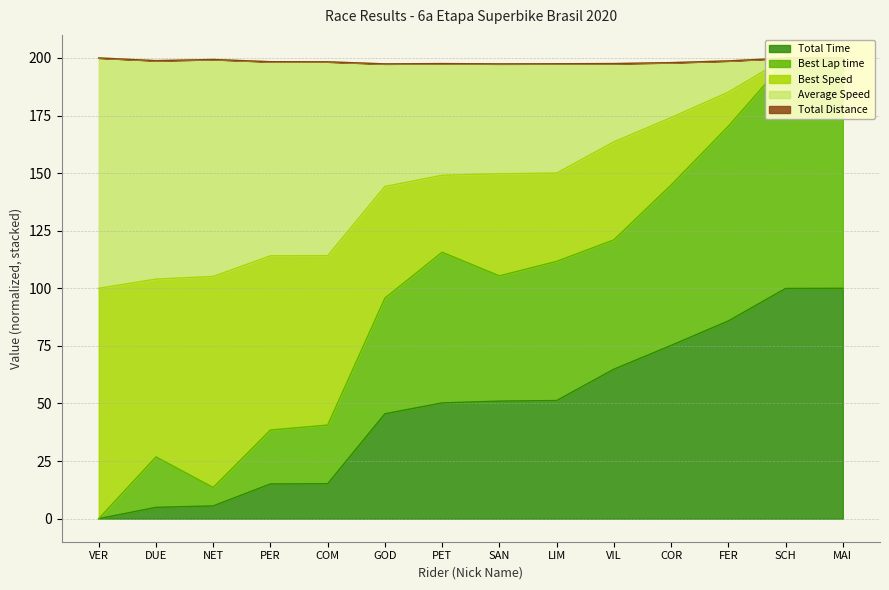

What position from the right is PER?

11